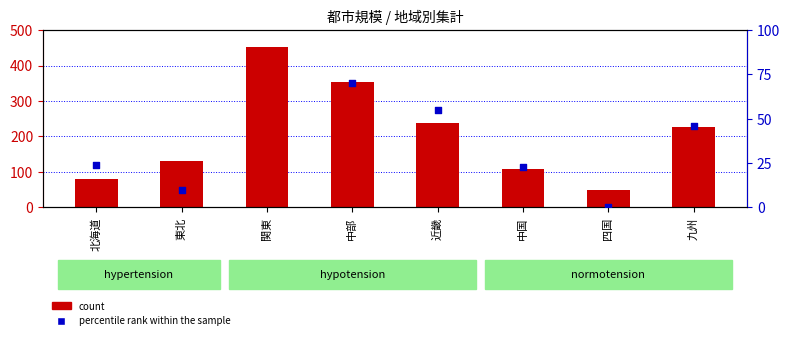

Is the value of count at 北海道 greater than the value of percentile rank within the sample at 中部?

Yes